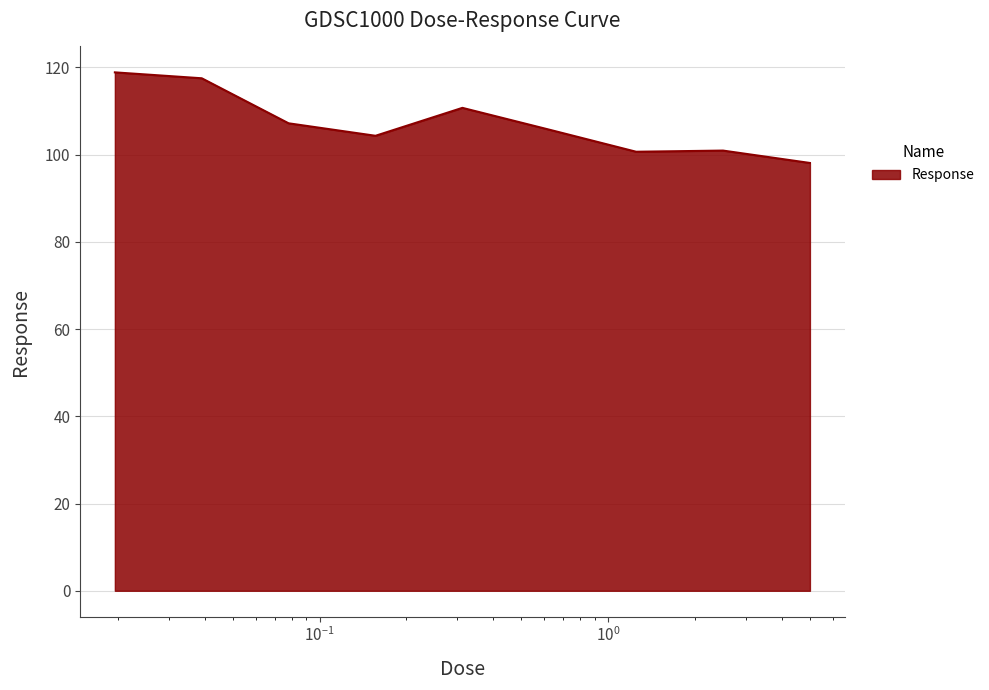

What is the difference between the maximum and minimum values?

20.8